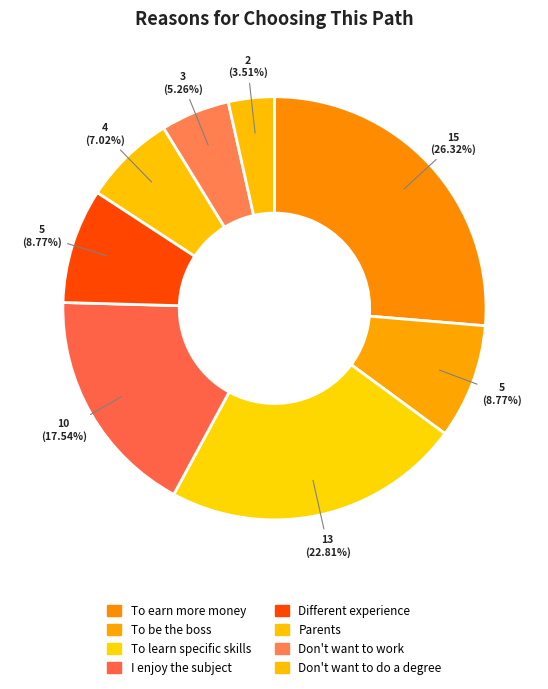

What is the smallest slice in the pie chart?

Don't want to do a degree